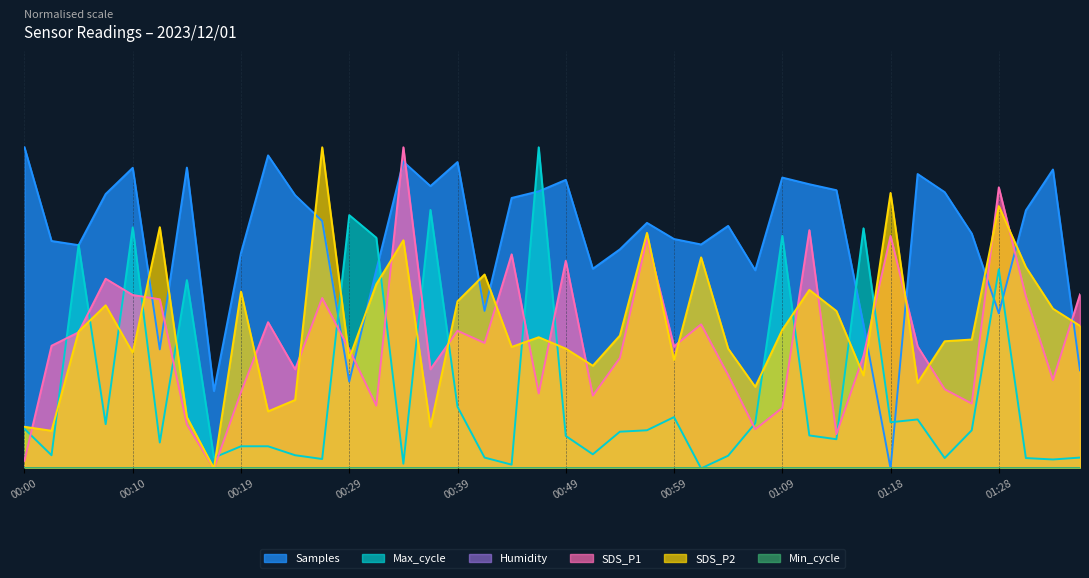

Which category has the lowest value in the Samples series?

01:18